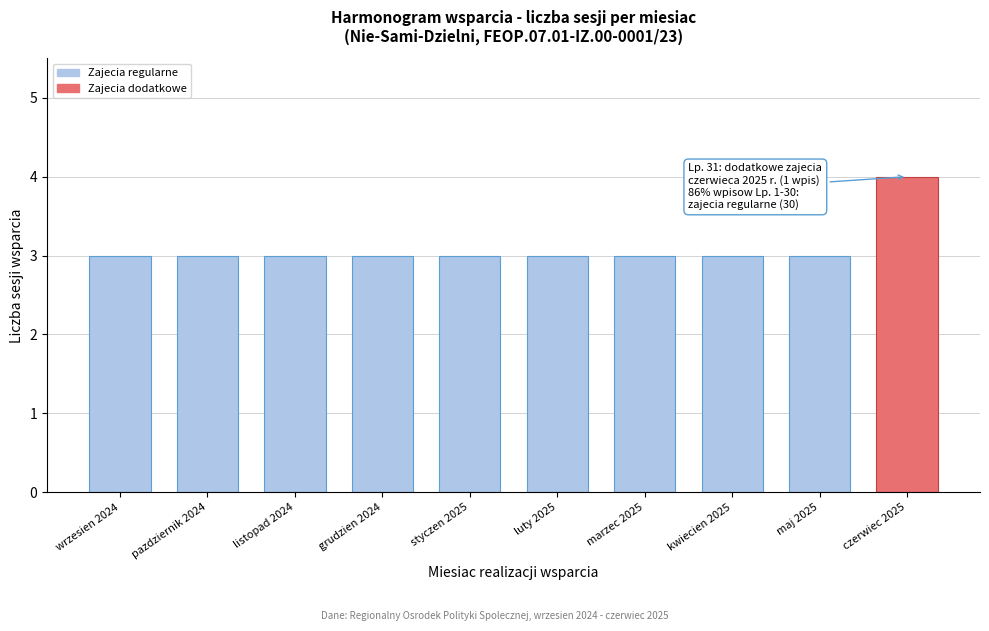

Reading left to right, what are all the values shown in this chart?

3	3	3	3	3	3	3	3	3	4